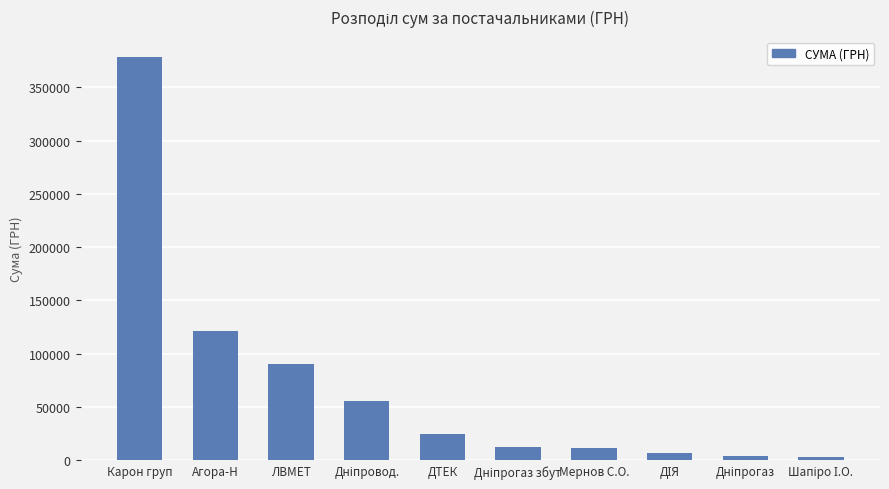

What is the value of the 1st bar from the left?

378506.5